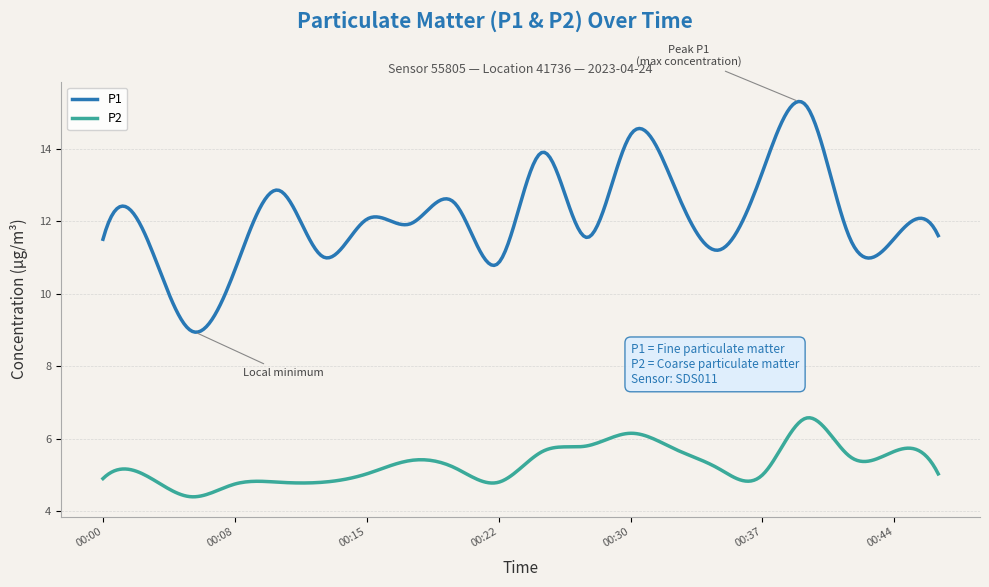

How many series are shown in this chart?

2